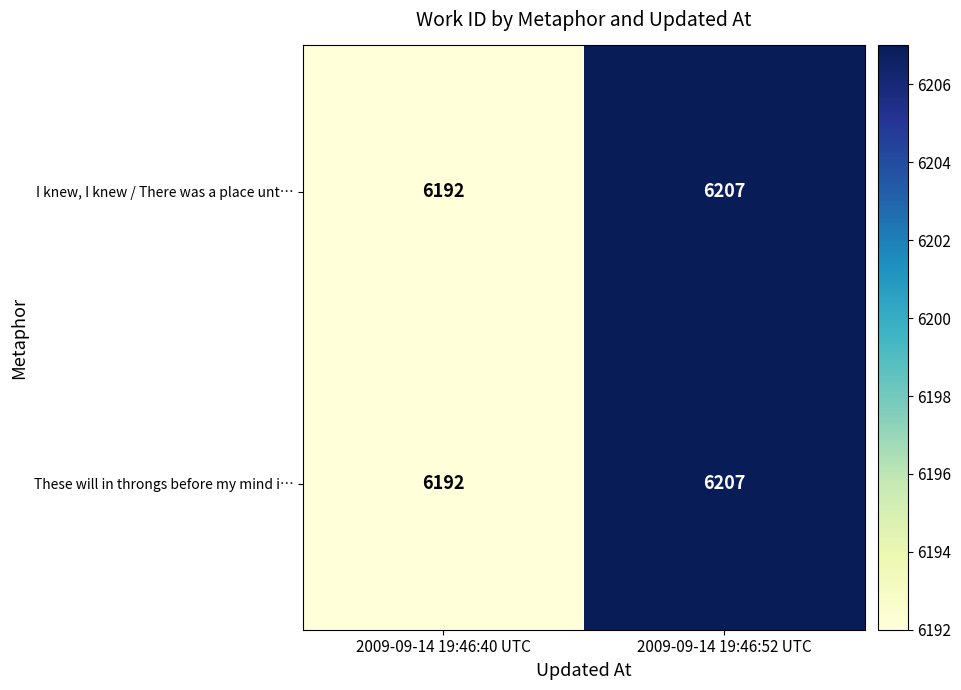

Is it true that These will in throngs before my mind i… equals 3088 at 2009-09-14 19:46:40 UTC?

False